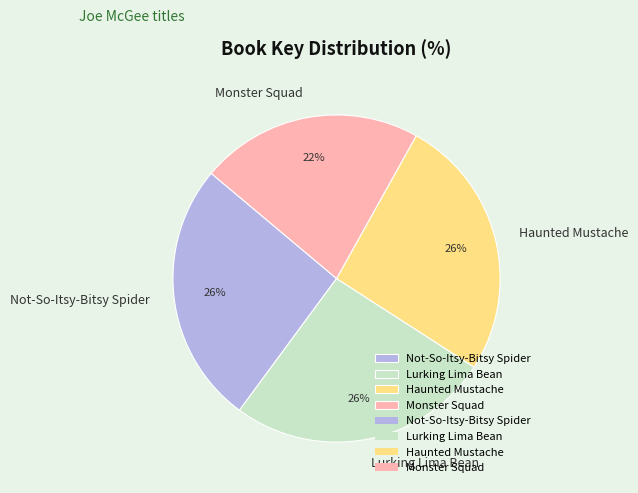

Count the number of slices in the pie.

4